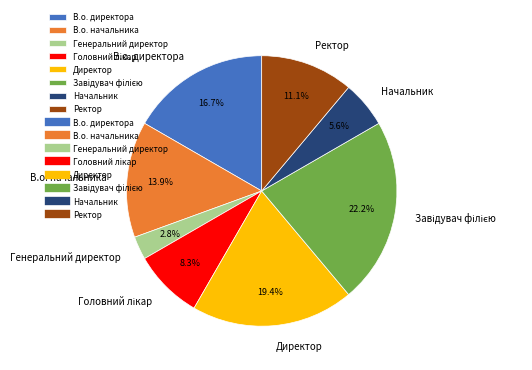

How much of the chart is everything except В.о. начальника?

86.1%